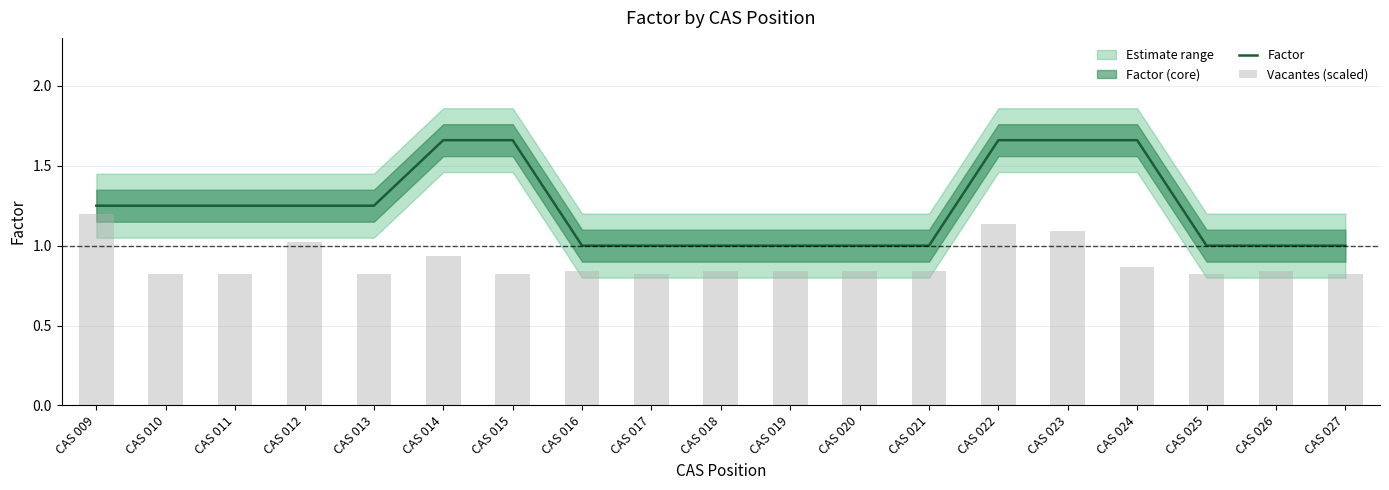

Is it true that Factor equals 1.0 at CAS 026?

True